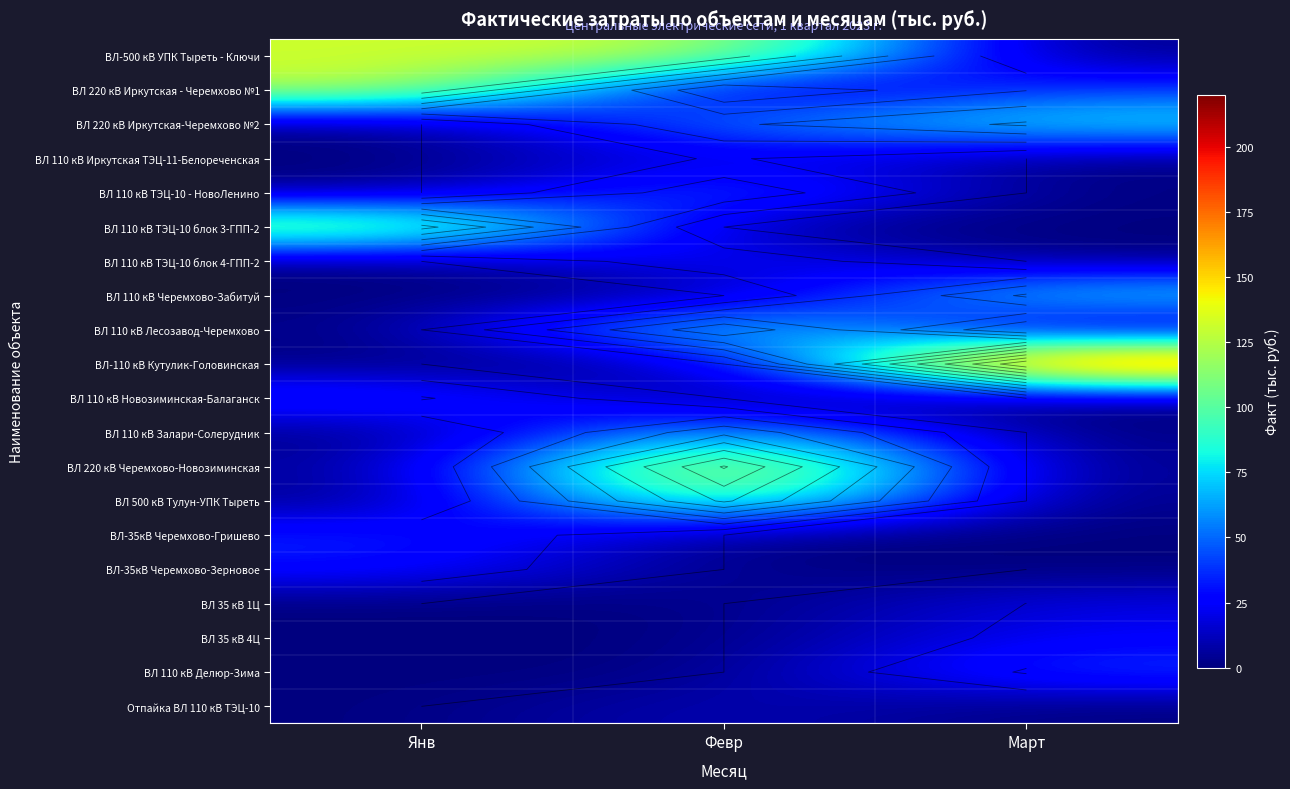

Which has a higher value, Февр or Янв?

Февр